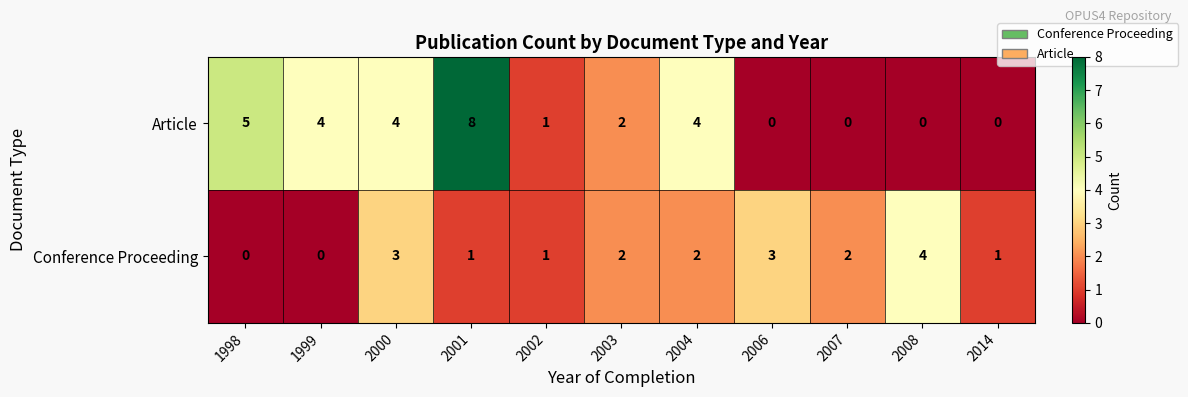

What is the sum of all Article values?

28